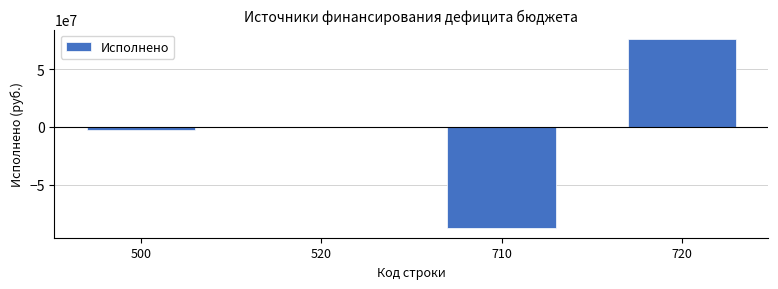

Reading right to left, extract all data points from this chart.

720=76366978.4	710=-87924687.3	520=0.0	500=-2889427.2